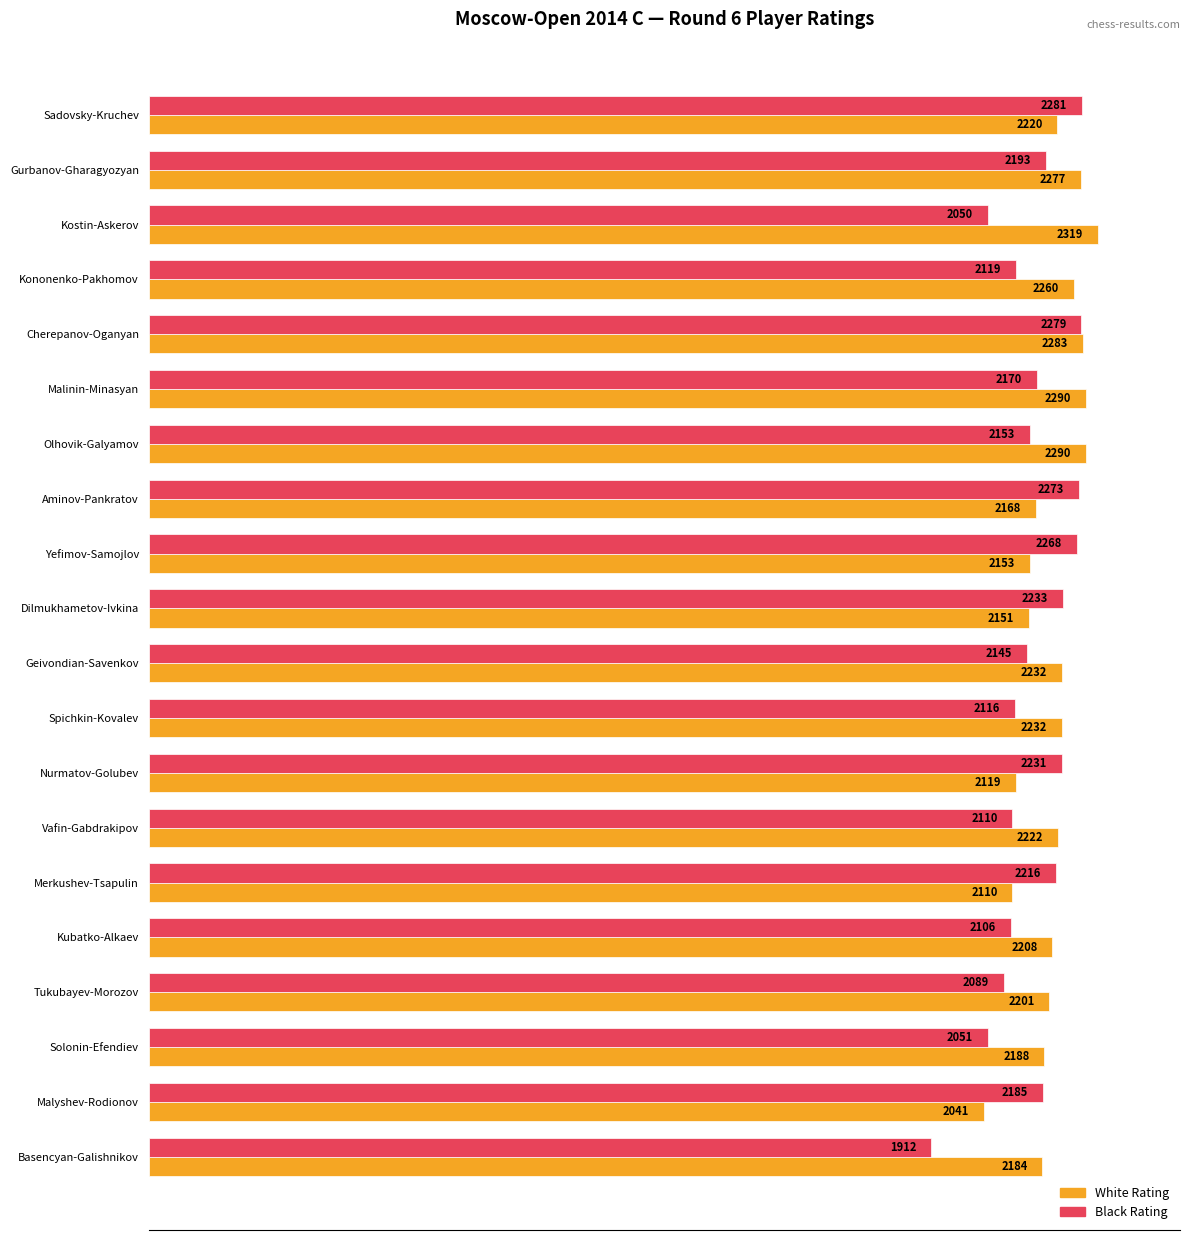

What are all the series names shown in the legend?

White Rating, Black Rating